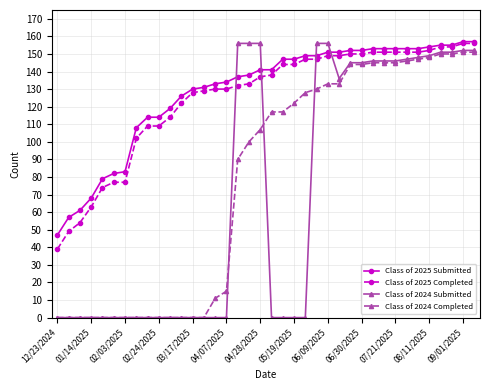

Is this an area chart (filled region under the line)?

No